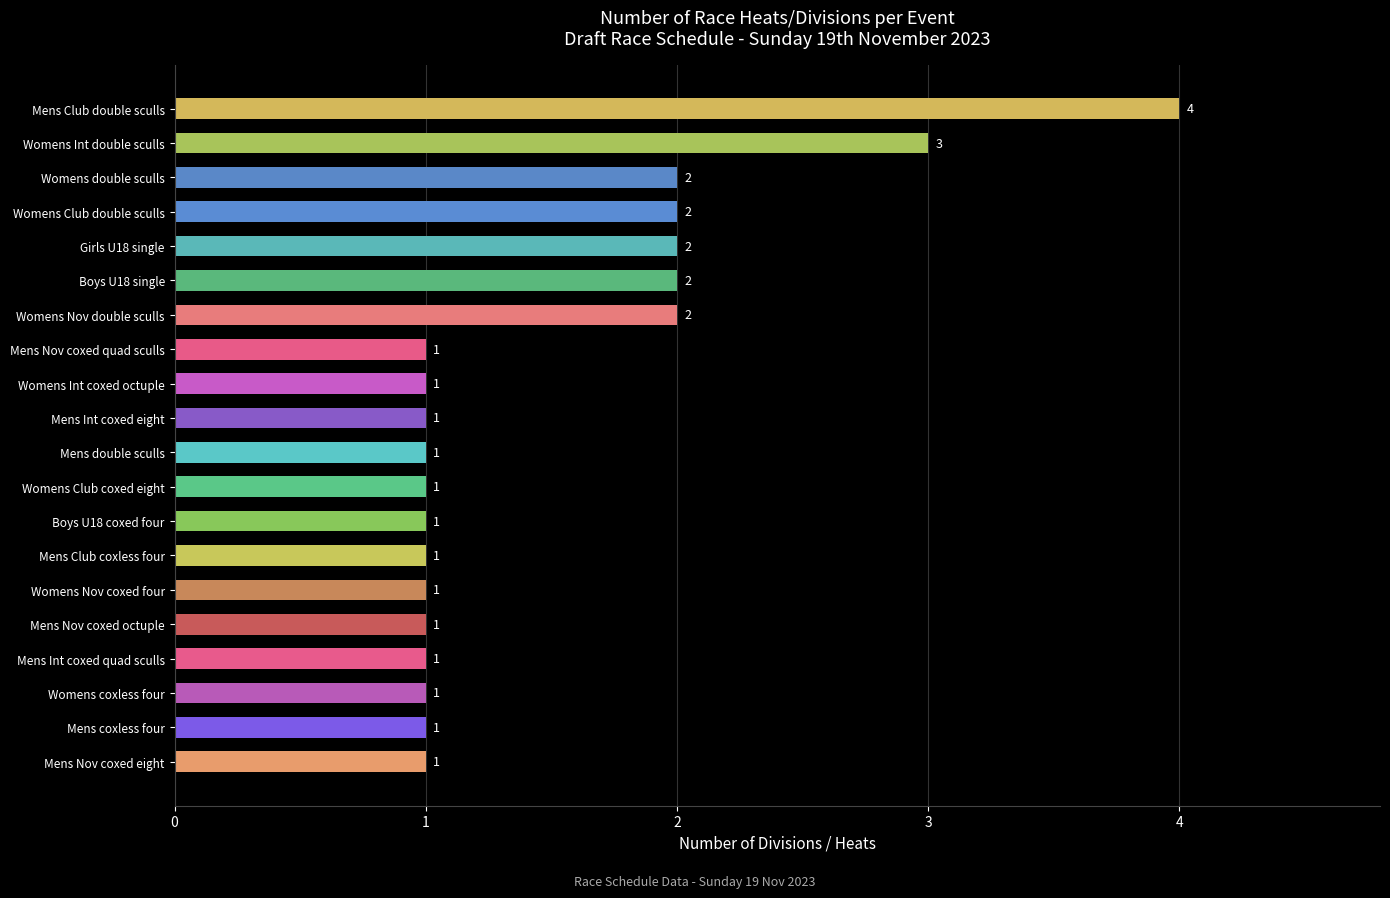

What is the greatest value displayed?

4